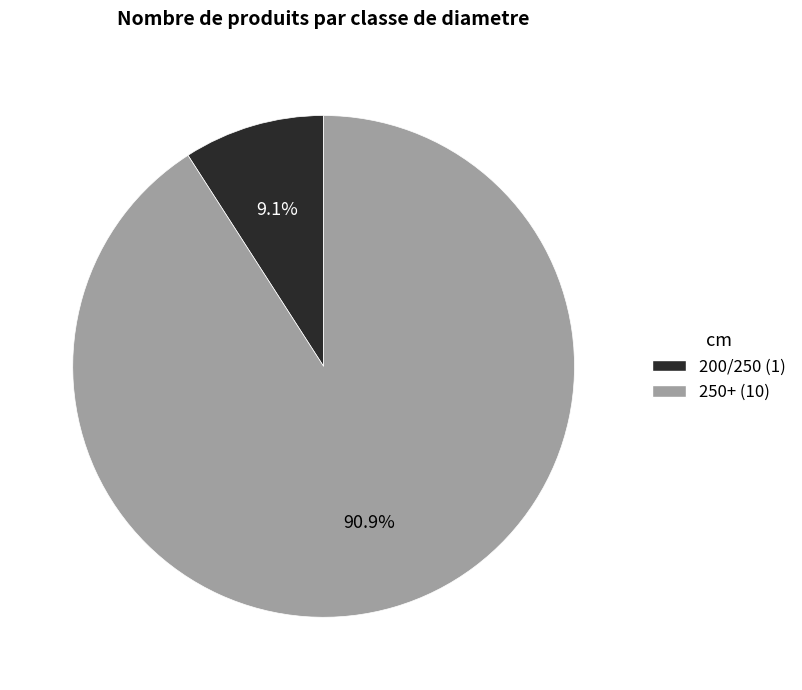

Combined, what portion of the pie is 250+ and 200/250?

100.0%